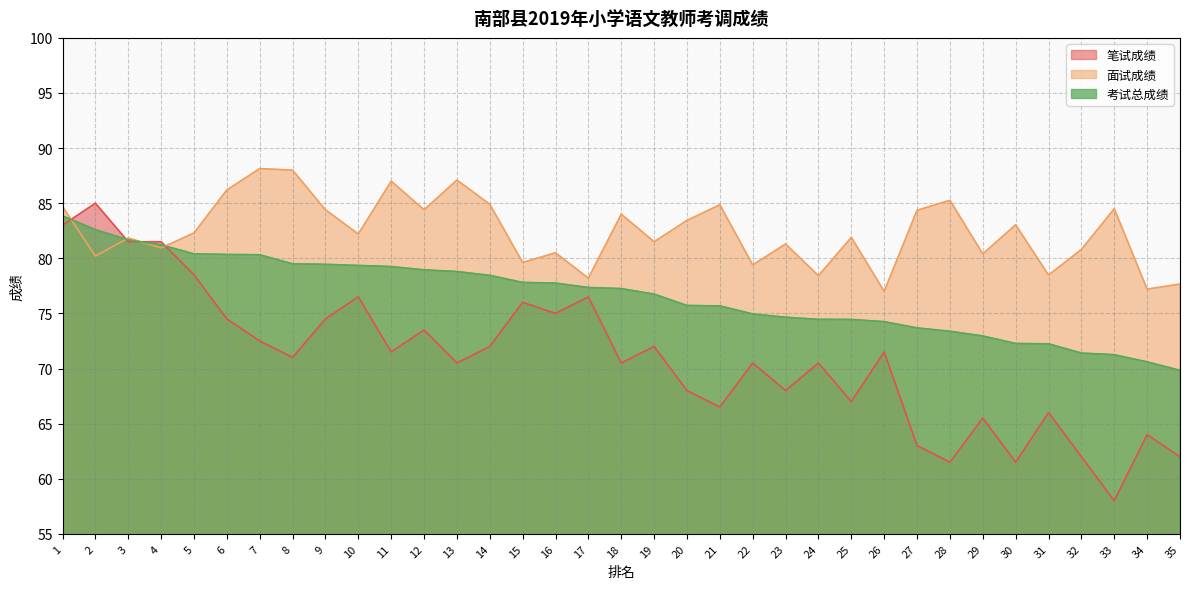

Between 18 and 33, which series saw the biggest shift?

笔试成绩